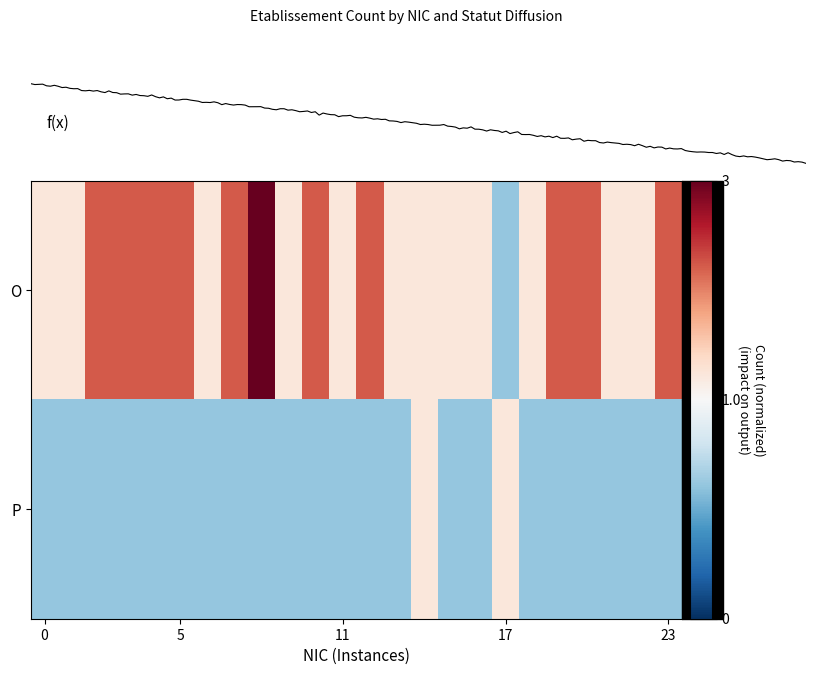

What is the spread (max minus min) of values at 9?

1.0